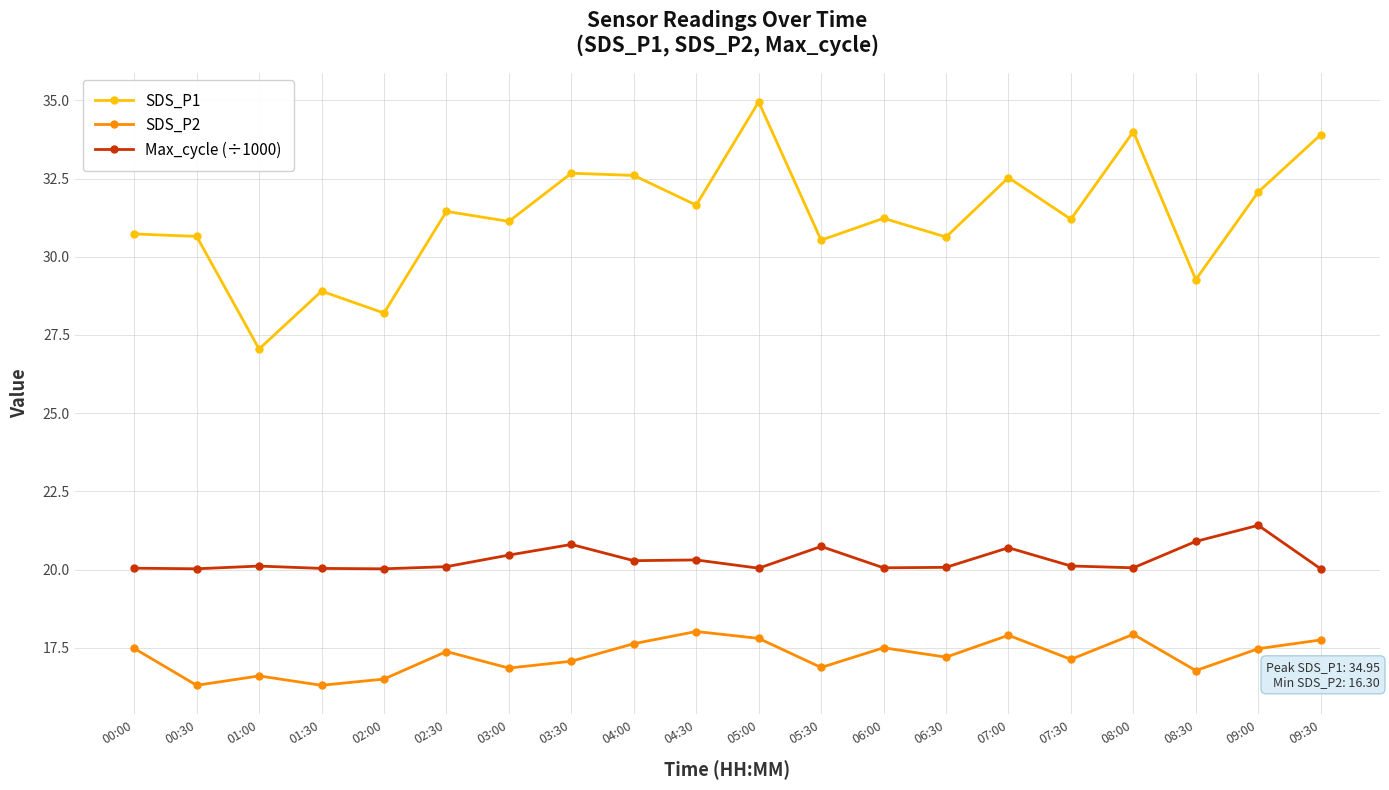

Which series has the largest total across all categories?

SDS_P1